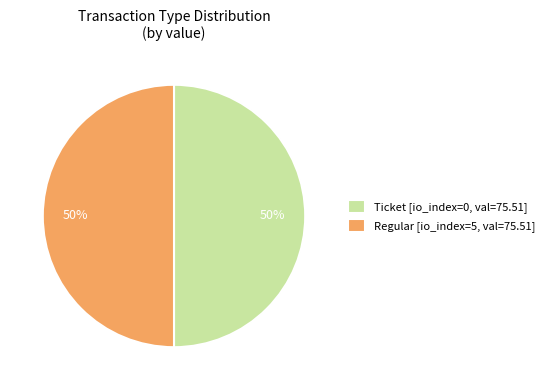

To the nearest percent, what is the average slice percentage?

50%